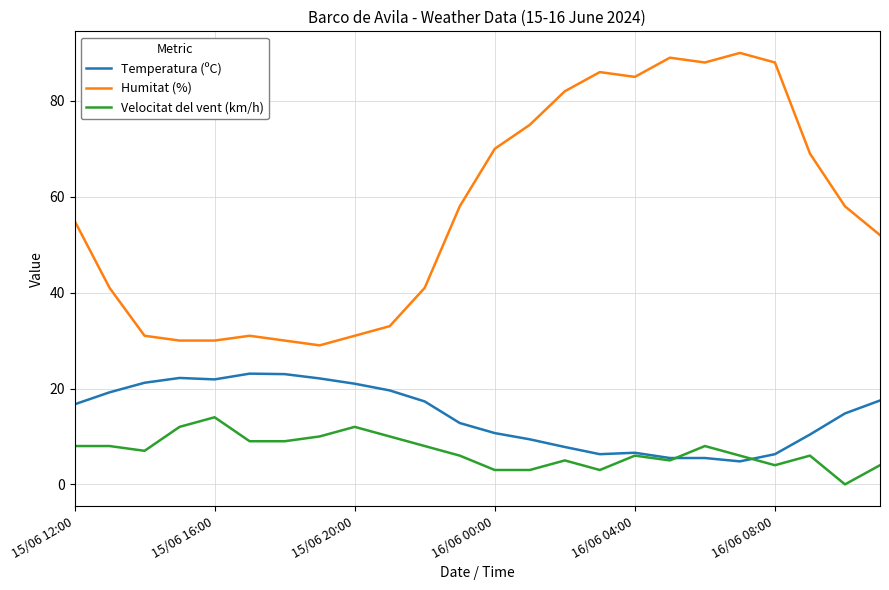

What is the highest value of the Humitat (%) series?

90.0